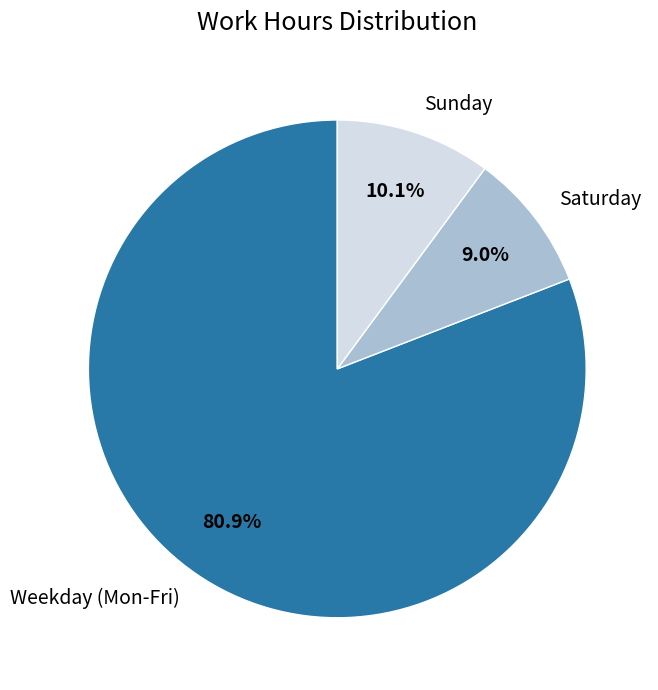

What is the total percentage of Weekday (Mon-Fri) and Sunday?

91.0%